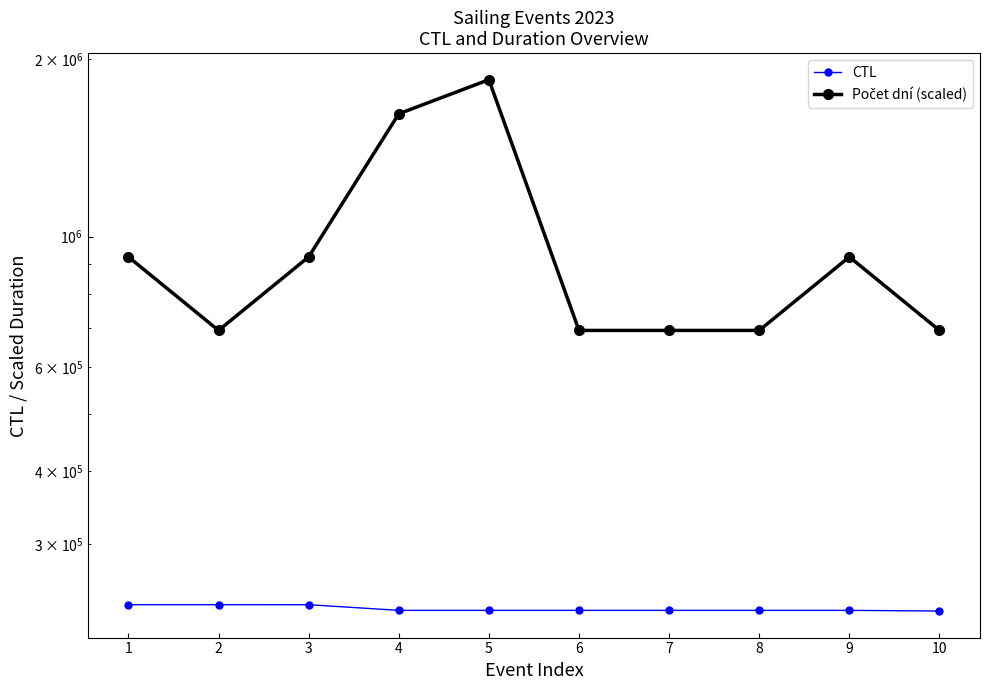

Reading right to left, extract all data points from this chart.

CTL: 10=231211	9=231801	8=231802	7=231803	6=231804	5=231805	4=231806	3=237002	2=237017	1=237018
Počet dní (scaled): 10=693000	9=924000	8=693000	7=693000	6=693000	5=1848000	4=1617000	3=924000	2=693000	1=924000